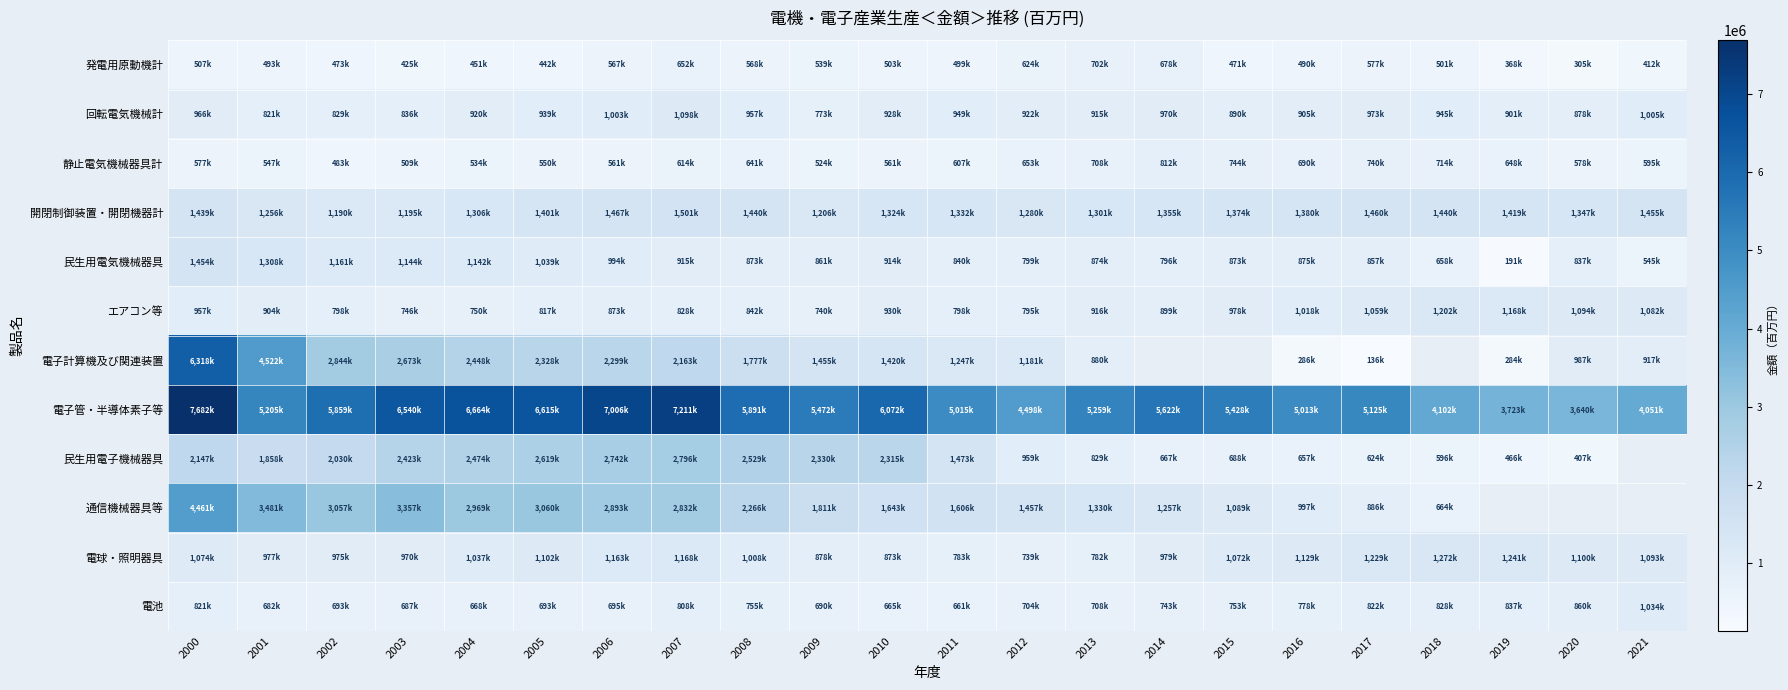

List the labels in order of 発電用原動機計 value, largest first.

2013, 2014, 2007, 2012, 2017, 2008, 2006, 2009, 2000, 2010, 2018, 2011, 2001, 2016, 2002, 2015, 2004, 2005, 2003, 2021, 2019, 2020